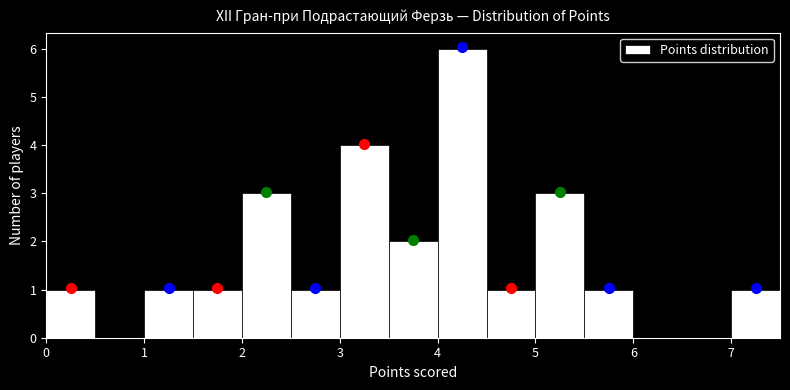

Which range on the x-axis has the tallest bar?

4.0 to 4.5